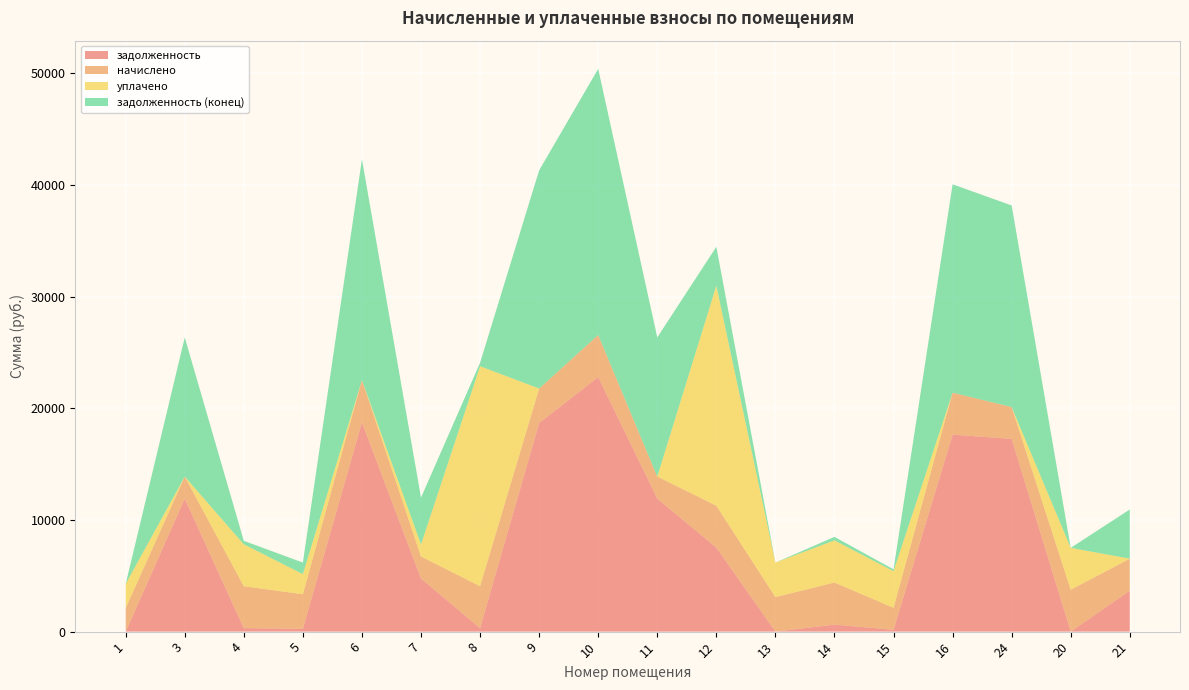

Reading left to right, extract all data points from this chart.

задолженность: 1=0.0	3=11913.5	4=312.3	5=257.6	6=18739.1	7=4756.4	8=312.7	9=18679.8	10=22791.4	11=11915.1	12=7527.7	13=0.0	14=627.9	15=164.3	16=17643.4	24=17257.6	20=0.0	21=3671.2
начислено: 1=2111.5	3=1971.6	4=3752.4	5=3091.0	6=3790.6	7=1971.6	8=3752.4	9=3091.0	10=3771.5	11=1971.6	12=3752.4	13=3091.0	14=3771.5	15=1971.6	16=3752.4	24=2855.6	20=3752.4	21=2862.0
уплачено: 1=2160.0	3=0.0	4=3752.7	5=1803.1	6=0.0	7=1085.0	8=19699.2	9=0.0	10=0.0	11=0.0	12=19700.1	13=3091.0	14=3771.5	15=3277.3	16=0.0	24=0.0	20=3749.2	21=0.0
задолженность (конец): 1=0.0	3=12459.1	4=315.0	5=1032.5	6=19771.6	7=4186.3	8=312.7	9=19535.2	10=23835.1	11=12460.8	12=3482.6	13=0.0	14=314.3	15=164.3	16=18662.0	24=18047.9	20=1.4	21=4406.1